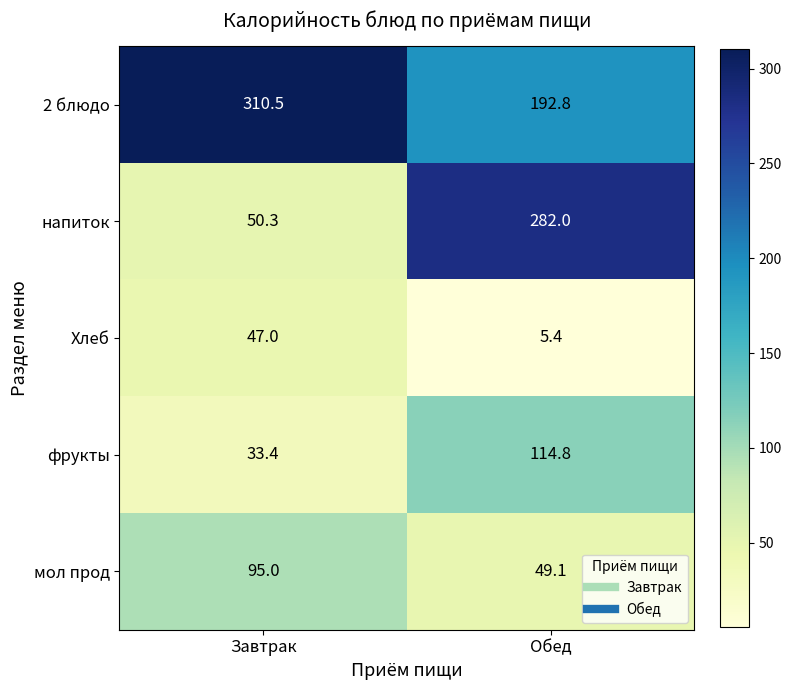

Which series has the largest total across all categories?

2 блюдо